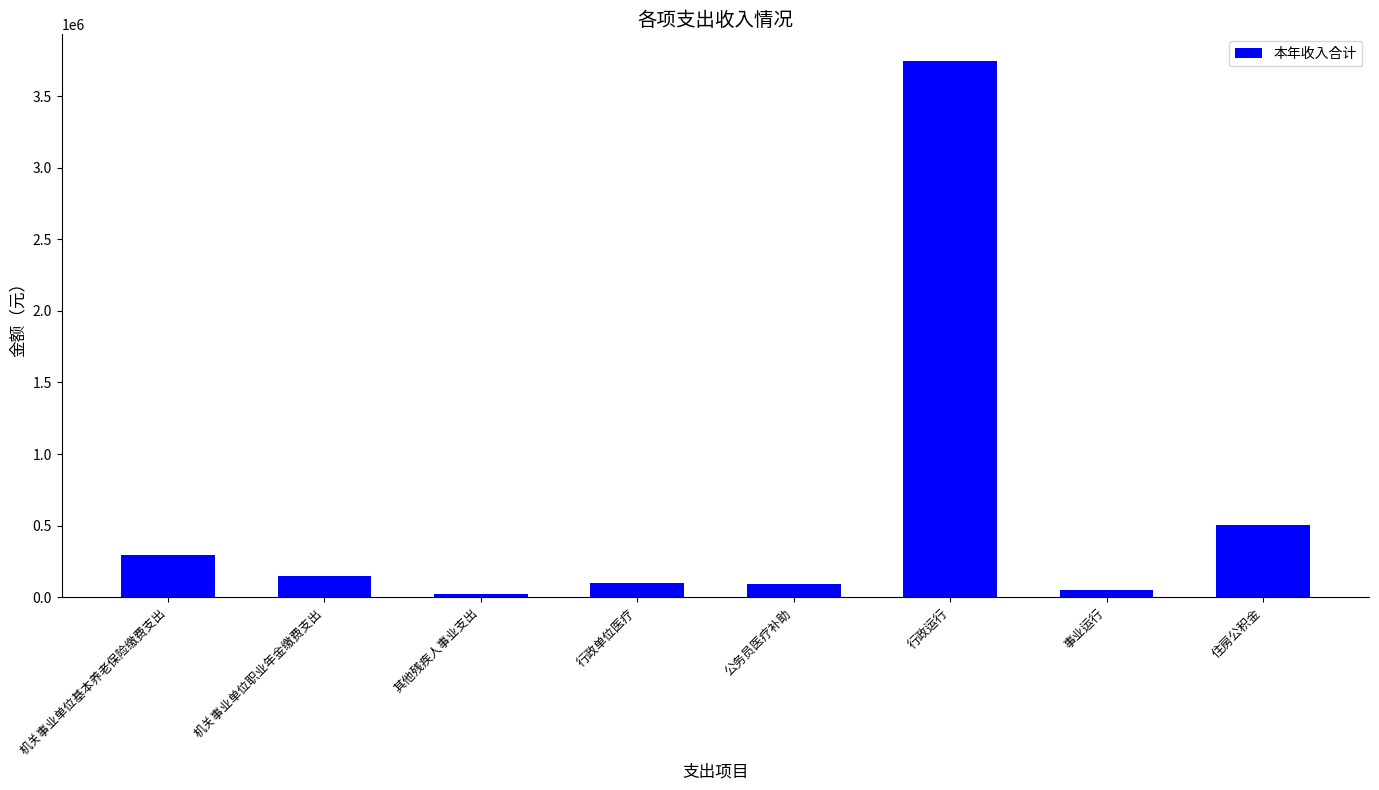

What is the difference between the values at 事业运行 and 行政单位医疗?

47736.6